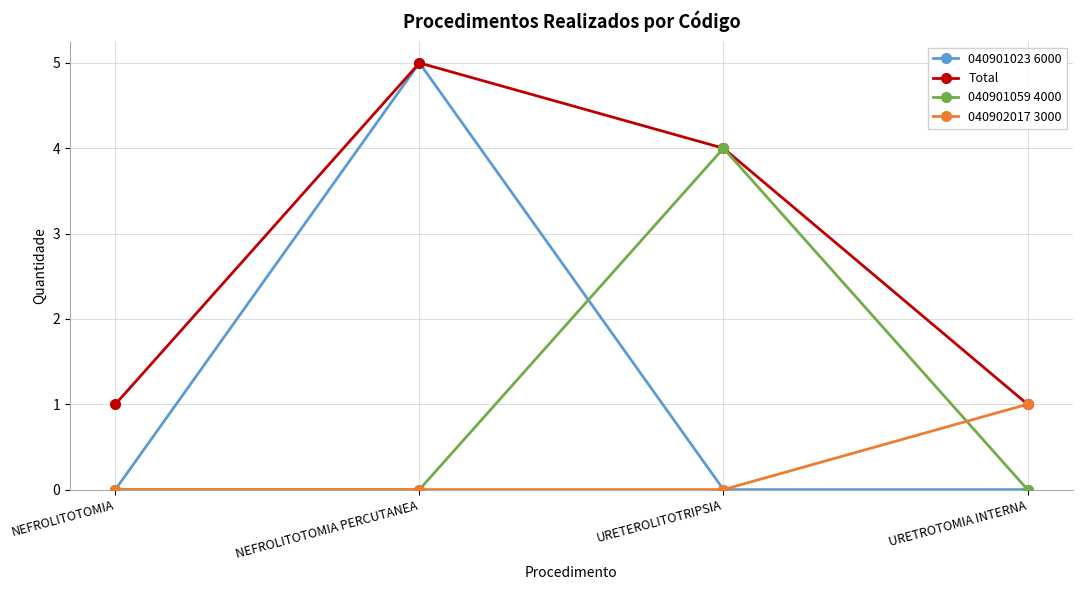

The 040901059 4000 series shows 7 at URETEROLITOTRIPSIA. True or false?

False